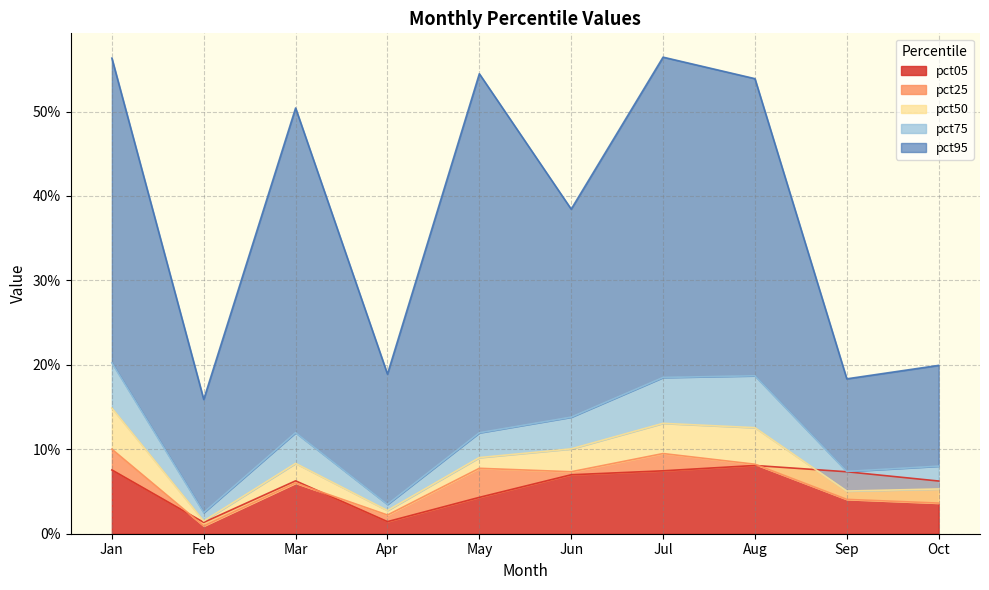

True or false: pct25 and pct95 cross at least once.

False